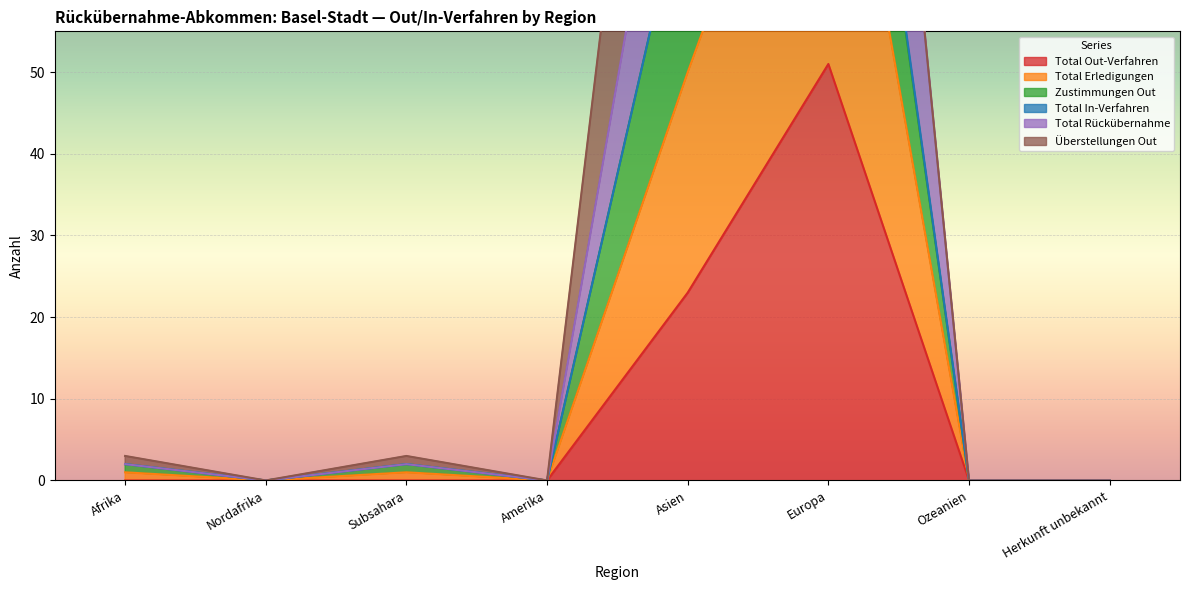

Is it true that Total Rückübernahme equals 42 at Nordafrika?

False